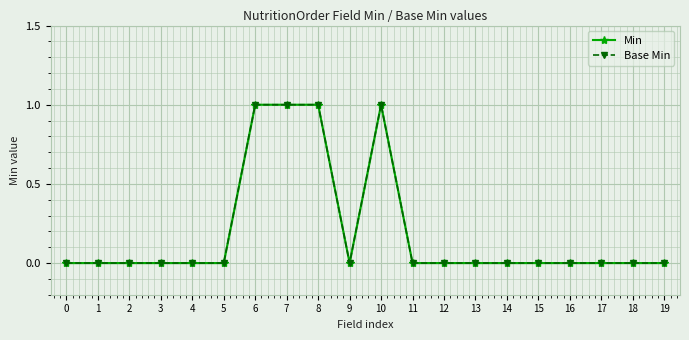

Between 0 and 13, which series saw the biggest shift?

Min